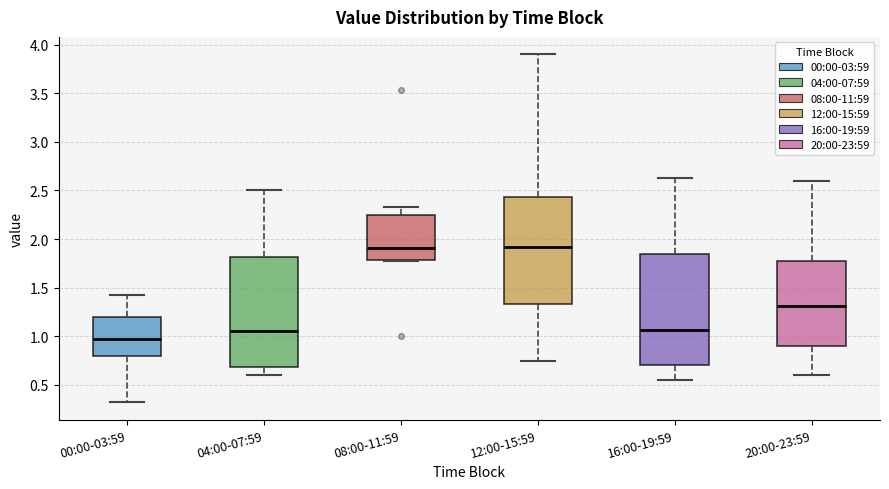

Reading left to right, transcribe this box plot: for each box, give where its median line is, the range the box spans, and where its two whiskers end, as read against the y-axis. The values are not printed on the chart, so give them approximately, as read against the axis.

00:00-03:59: median 1.00, box 0.80 to 1.20, whiskers 0.30 to 1.40
04:00-07:59: median 1.05, box 0.70 to 1.80, whiskers 0.60 to 2.50
08:00-11:59: median 1.90, box 1.80 to 2.25, whiskers 1.75 to 2.35
12:00-15:59: median 1.90, box 1.35 to 2.45, whiskers 0.75 to 3.90
16:00-19:59: median 1.05, box 0.70 to 1.85, whiskers 0.55 to 2.65
20:00-23:59: median 1.30, box 0.90 to 1.75, whiskers 0.60 to 2.60